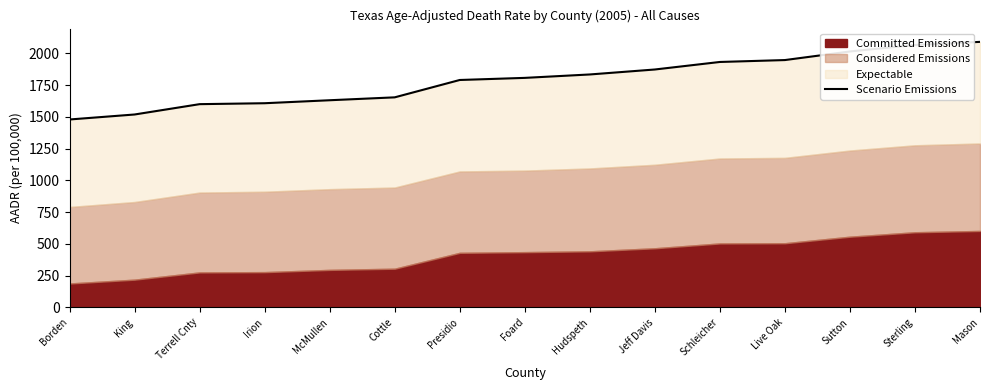

Is it true that the value at Presidio is 2731.5?

False